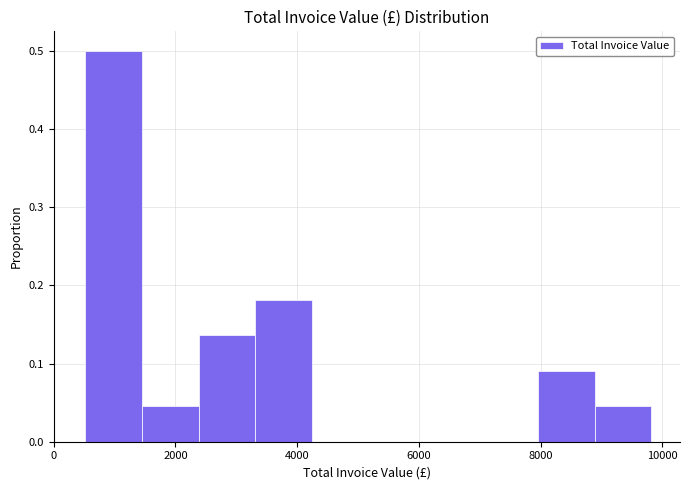

What is the height of the bar covering 8000 to 8800 on the x-axis? Neither the bar edges nor the heights are printed on the chart, so give them approximately, as read against the axes.

0.09